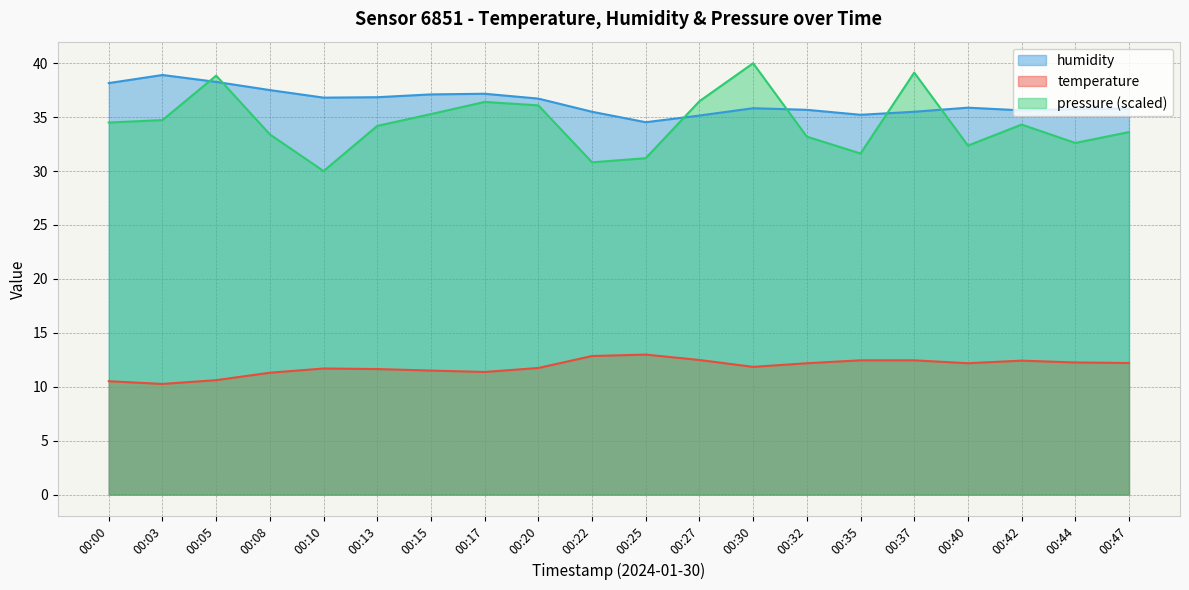

What are all the series names shown in the legend?

humidity, temperature, pressure (scaled)